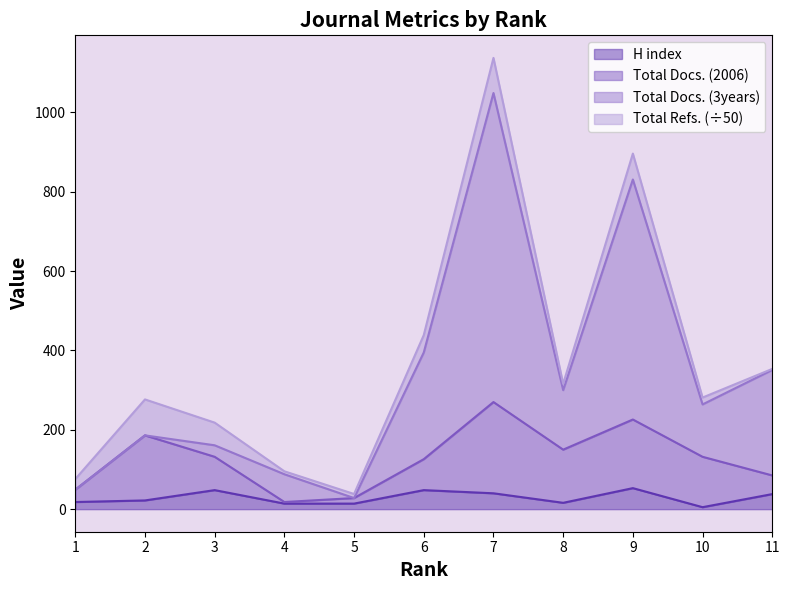

Which has a higher value, 11 or 9?

9